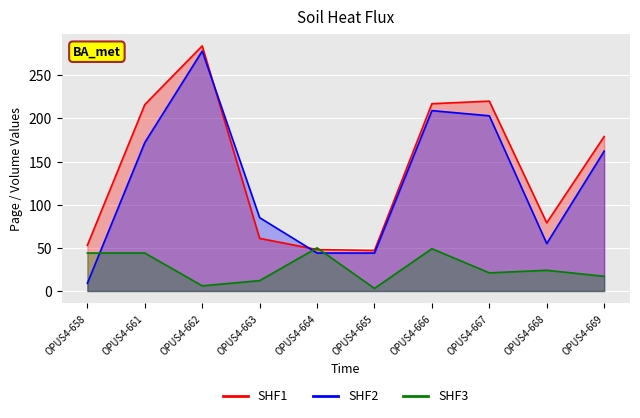

Count the number of data series in this chart.

3